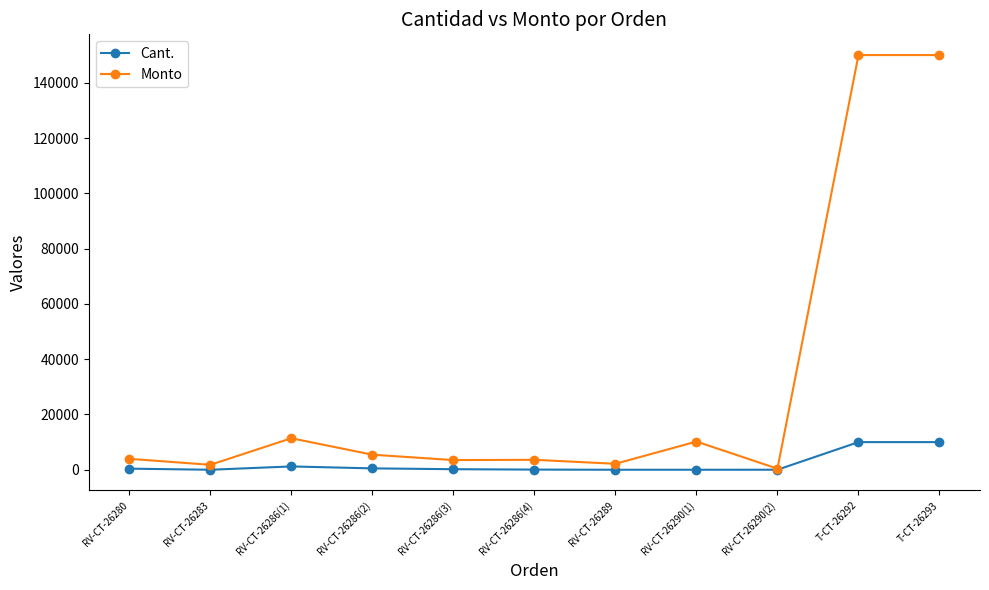

Rank the series by their average value, from highest to lowest.

Monto, Cant.